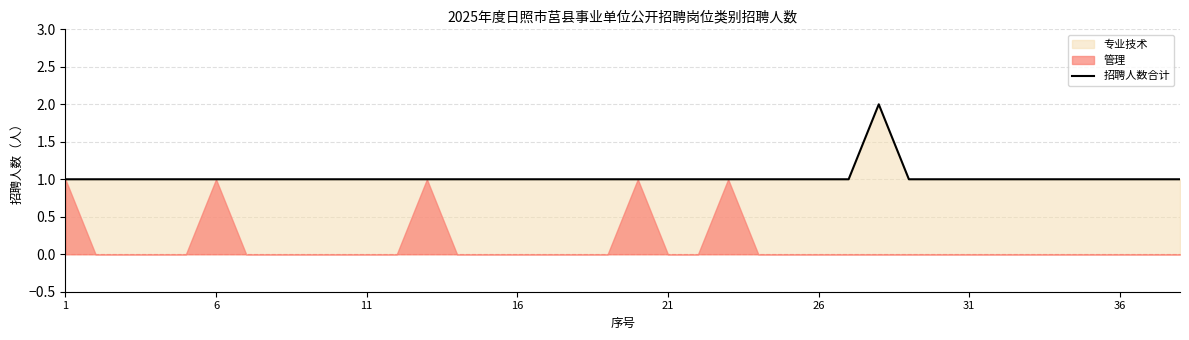

The value of 招聘人数合计 at 36 is 2. True or false?

False